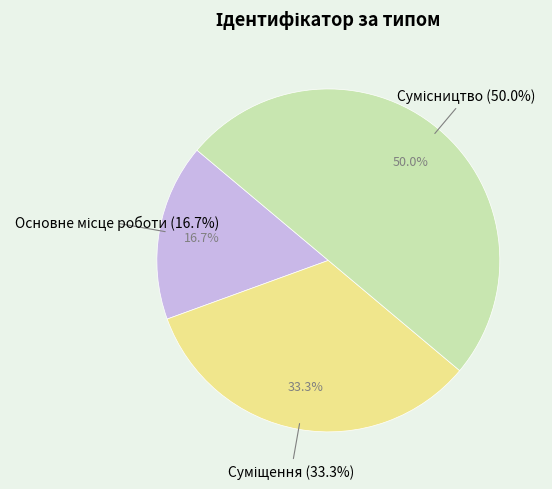

What is the change in value from Основне місце роботи to Суміщення?

+1